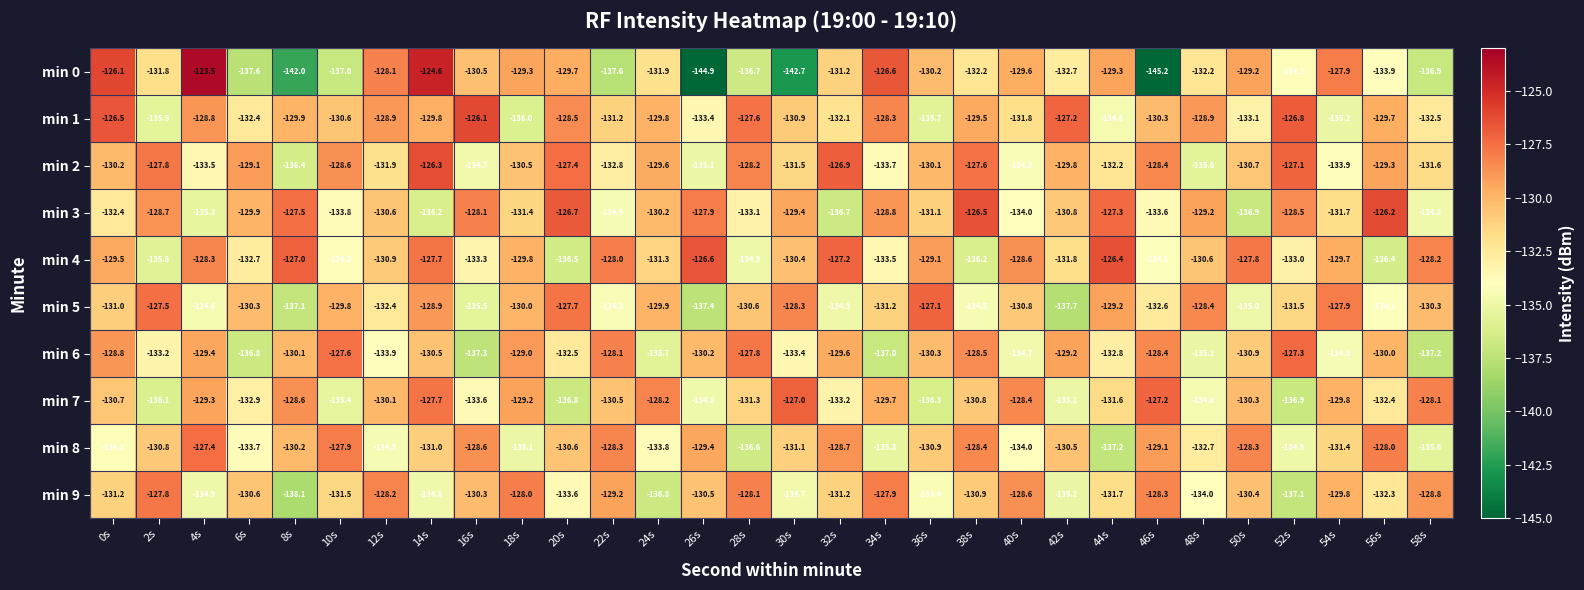

What is the greatest value displayed?

-123.5